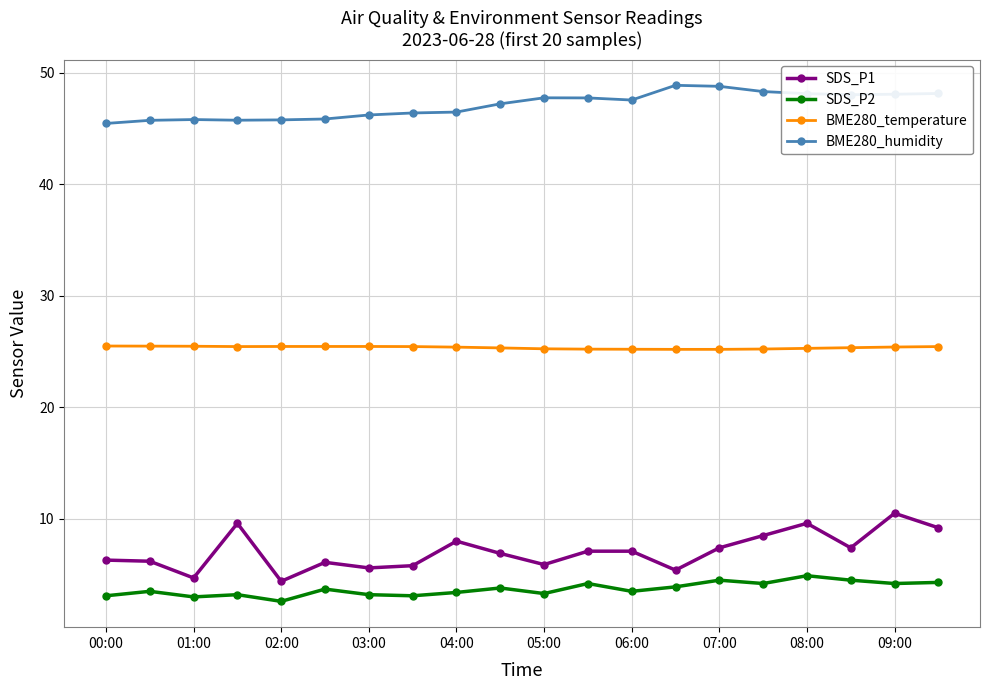

True or false: BME280_humidity has more than 0 points higher than both neighbors.

True